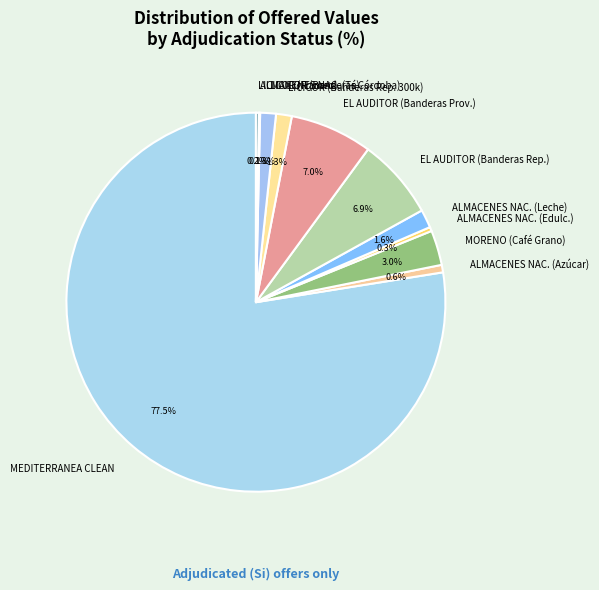

Does any single category account for the majority?

Yes